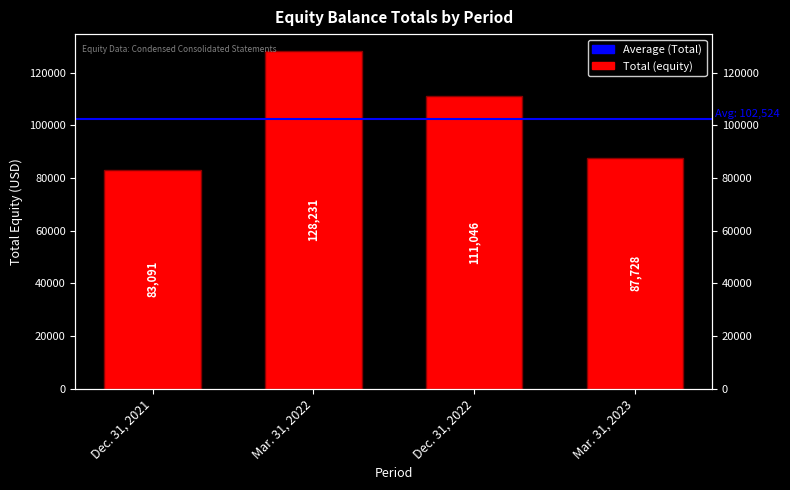

Does the chart contain stacked bars?

No